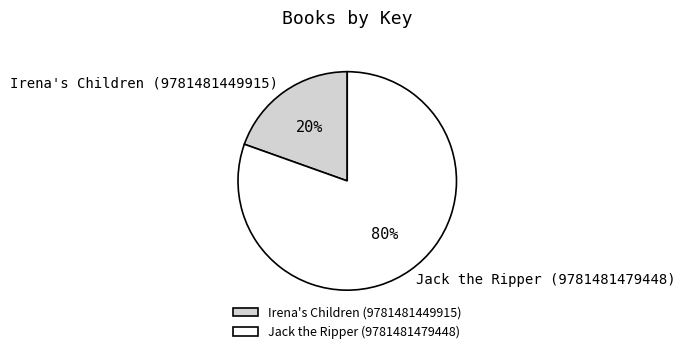

Which slice represents more than half of the pie?

Jack the Ripper (9781481479448)